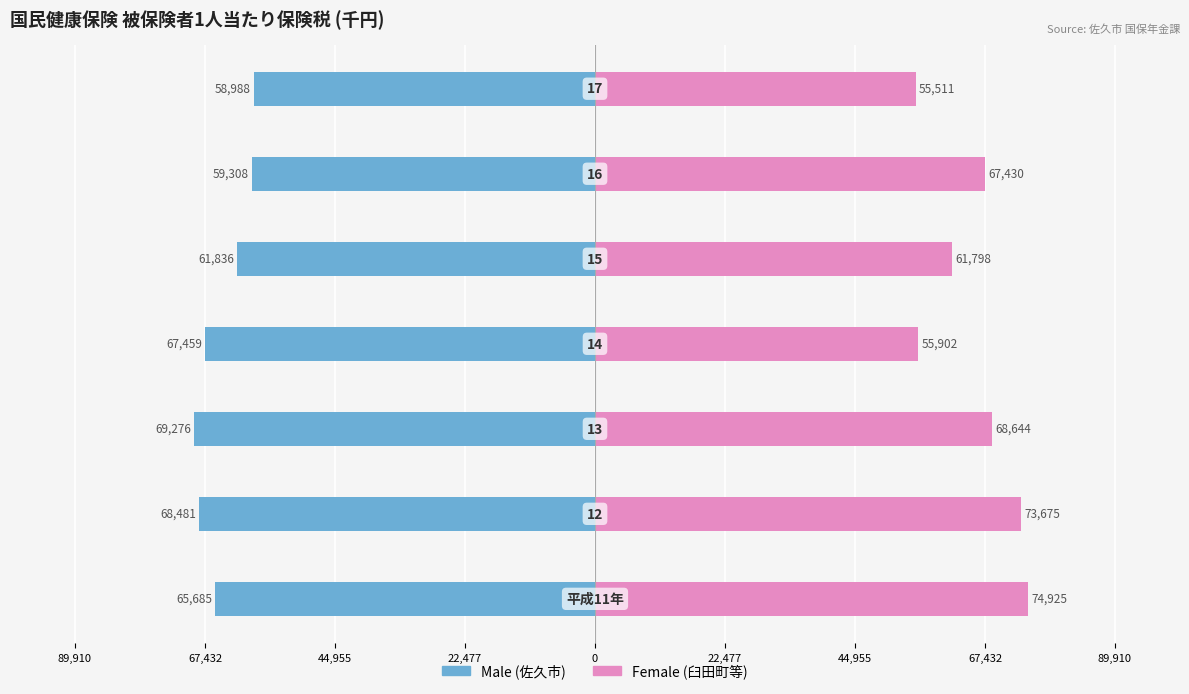

Does the chart contain stacked bars?

No